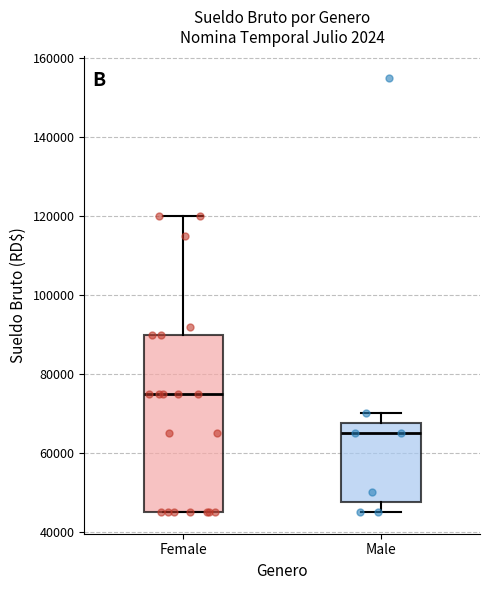

Comparing the boxes themselves (not the whiskers), which one is the tallest?

Female